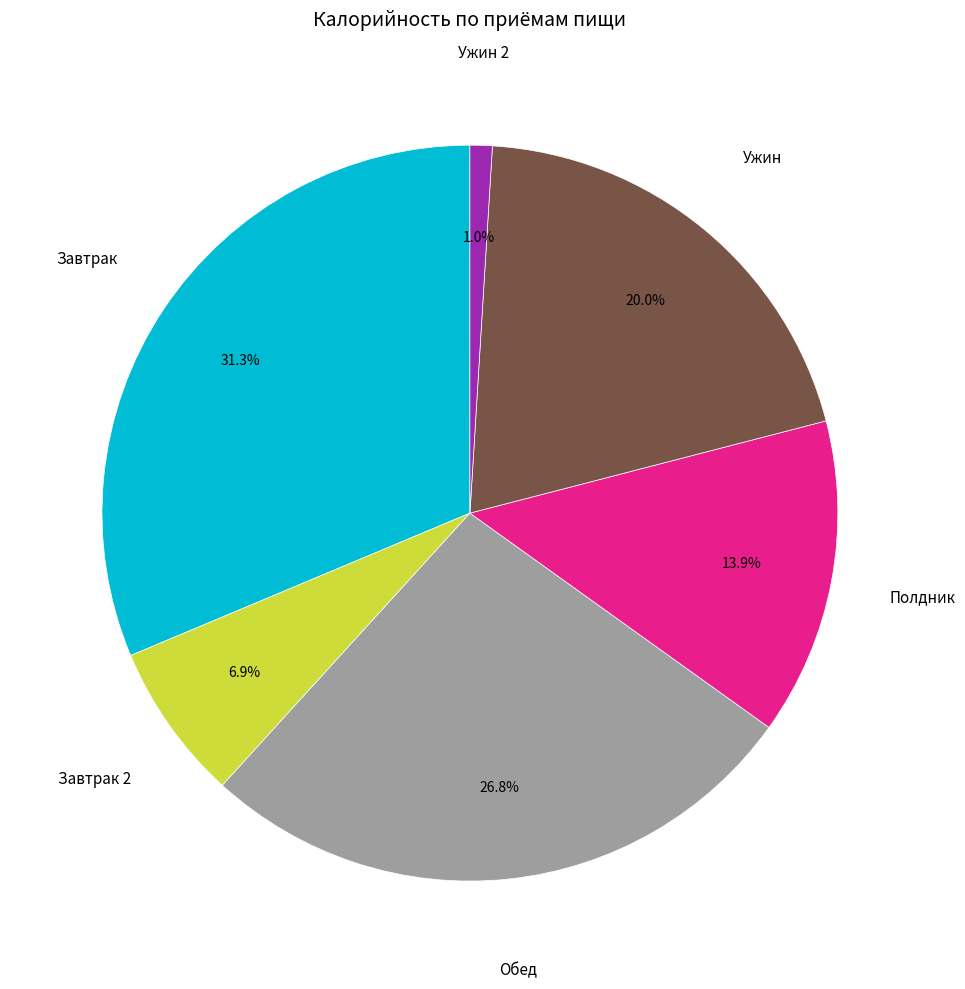

How many slices are in this pie chart?

6